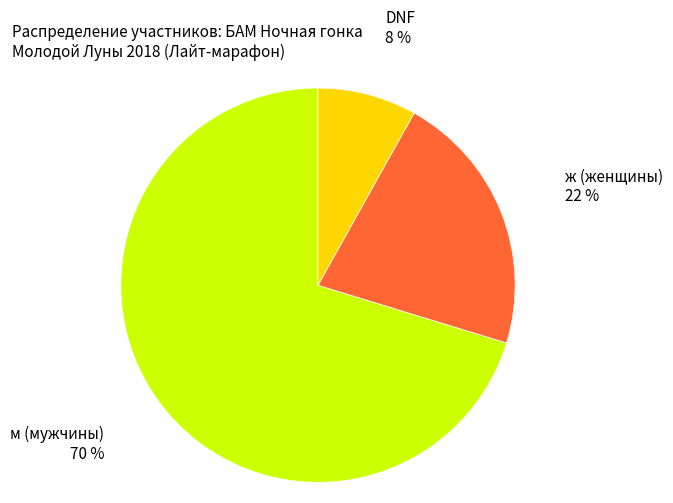

Is it true that м is 82% of the pie?

False